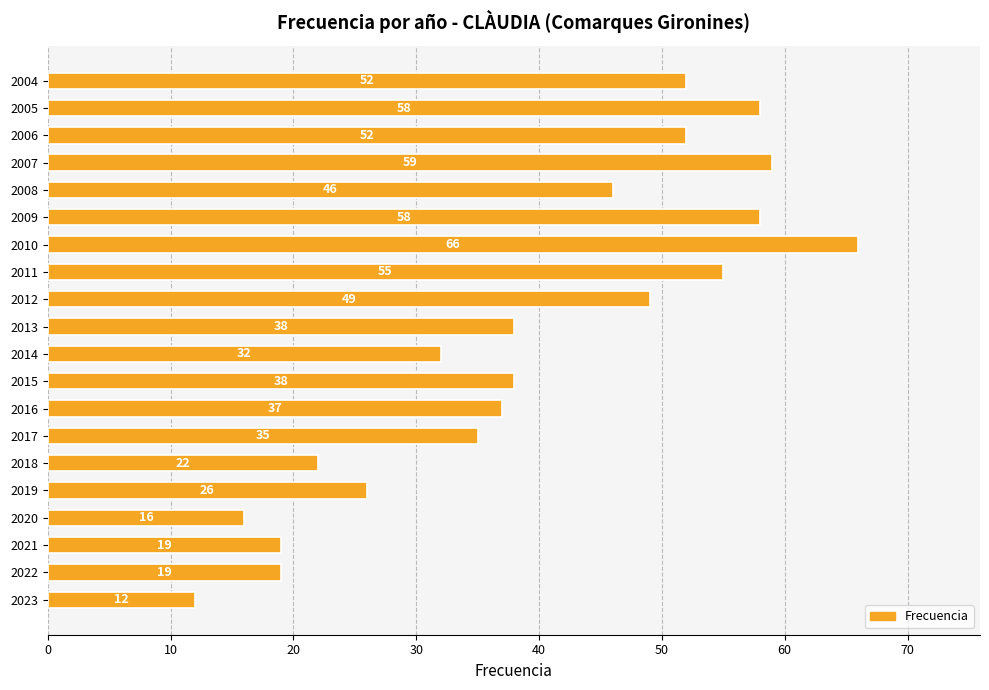

What is the average value?

39